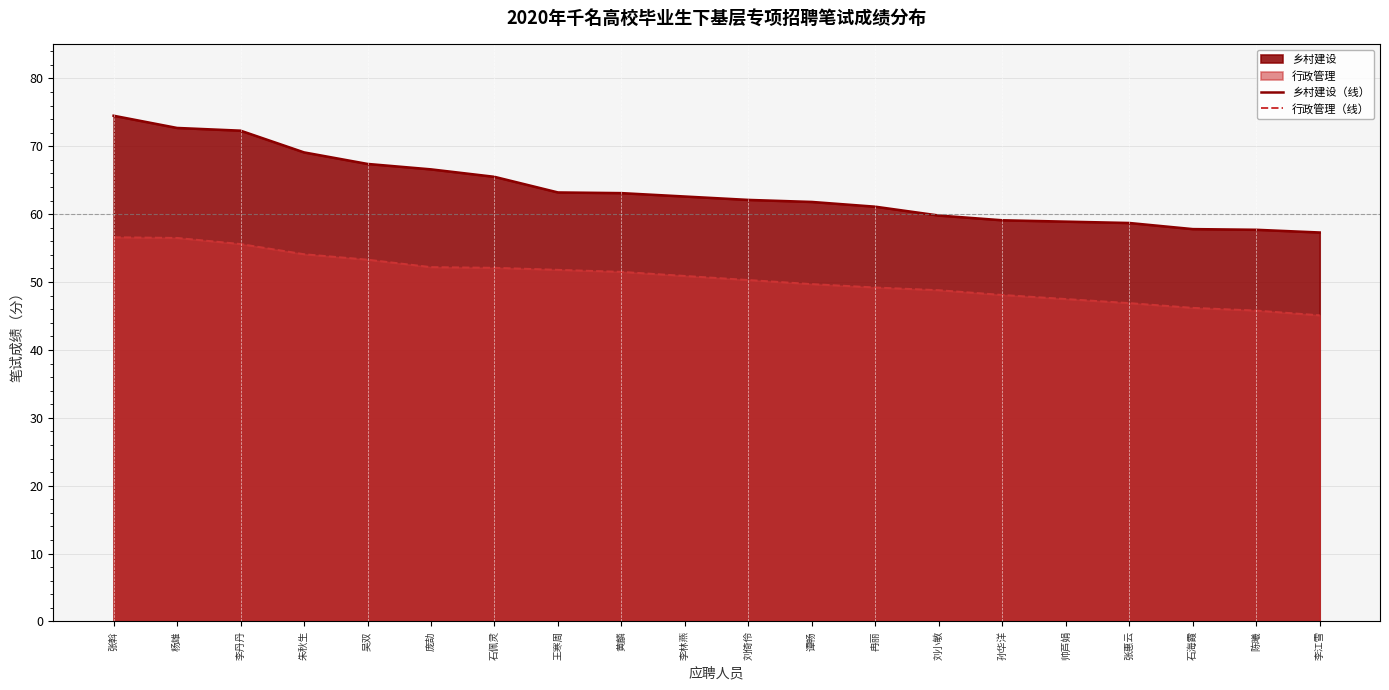

The value of 行政管理（线） at 朱秋生 is 94.6. True or false?

False